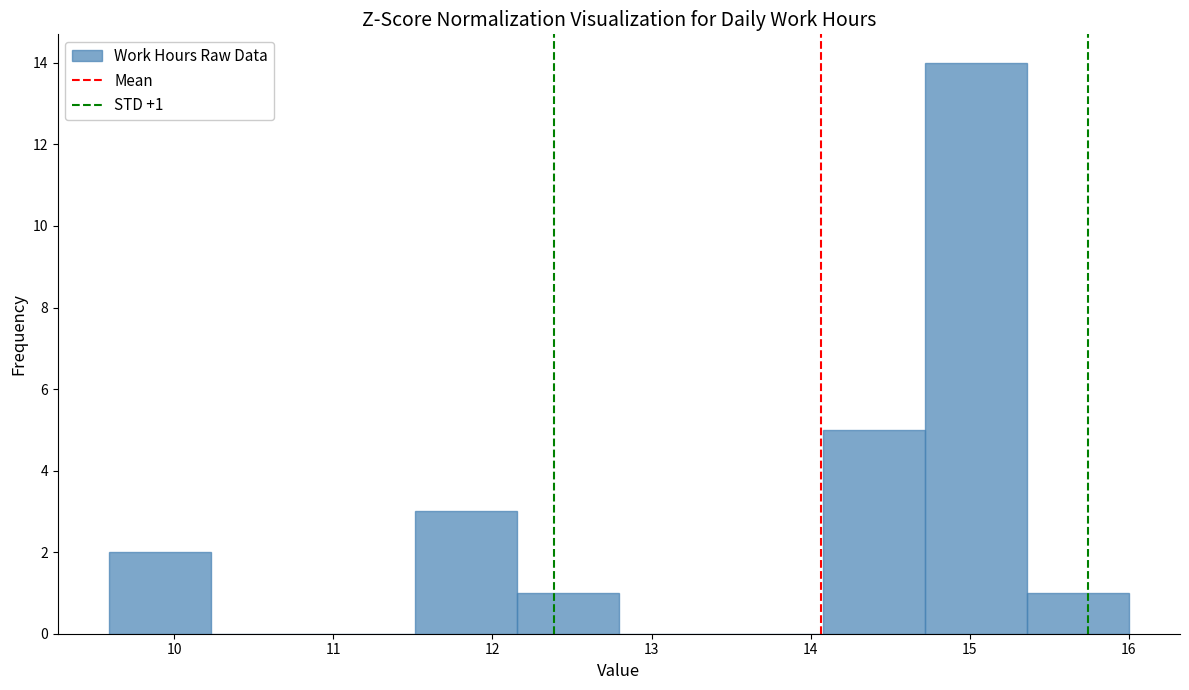

Which range on the x-axis has the tallest bar?

14.7 to 15.4